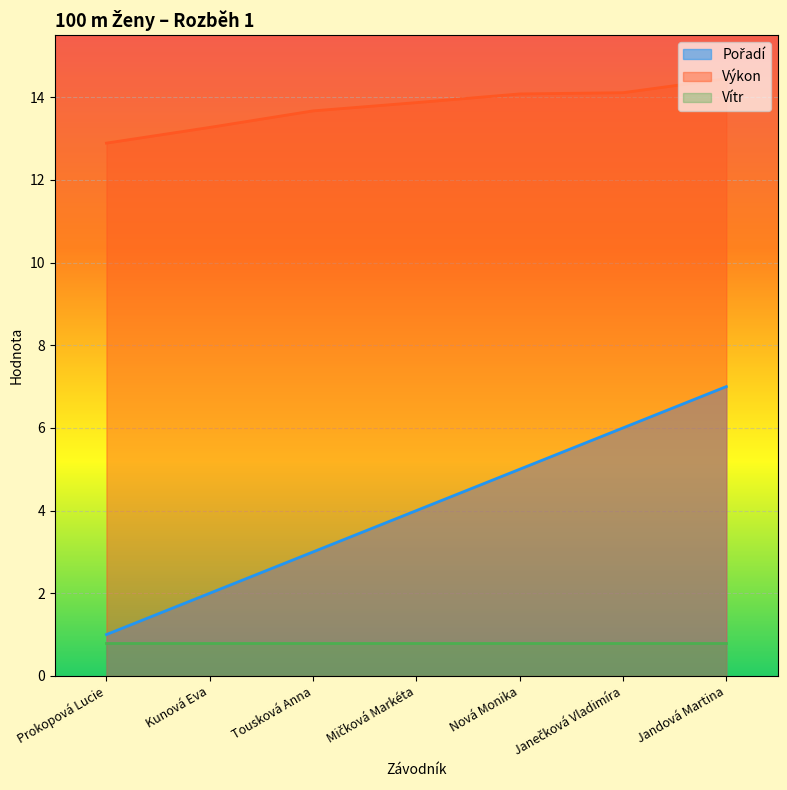

What is the difference between the Pořadí values at Tousková Anna and Prokopová Lucie?

2.0